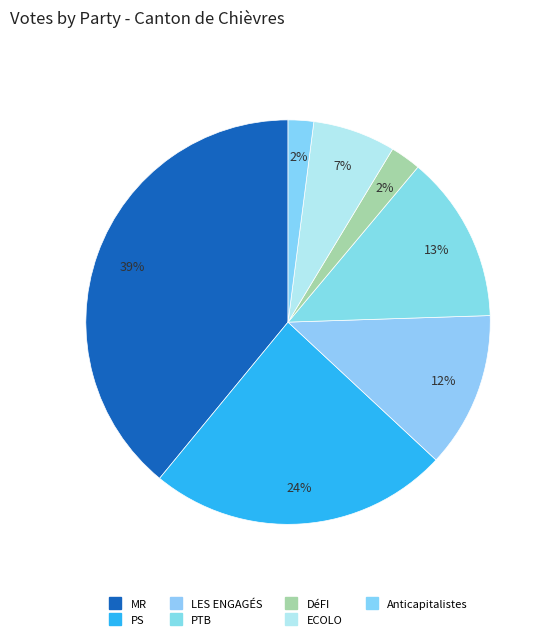

Rank the categories by value from highest to lowest.

MR, PS, PTB, LES ENGAGÉS, ECOLO, DéFI, Anticapitalistes